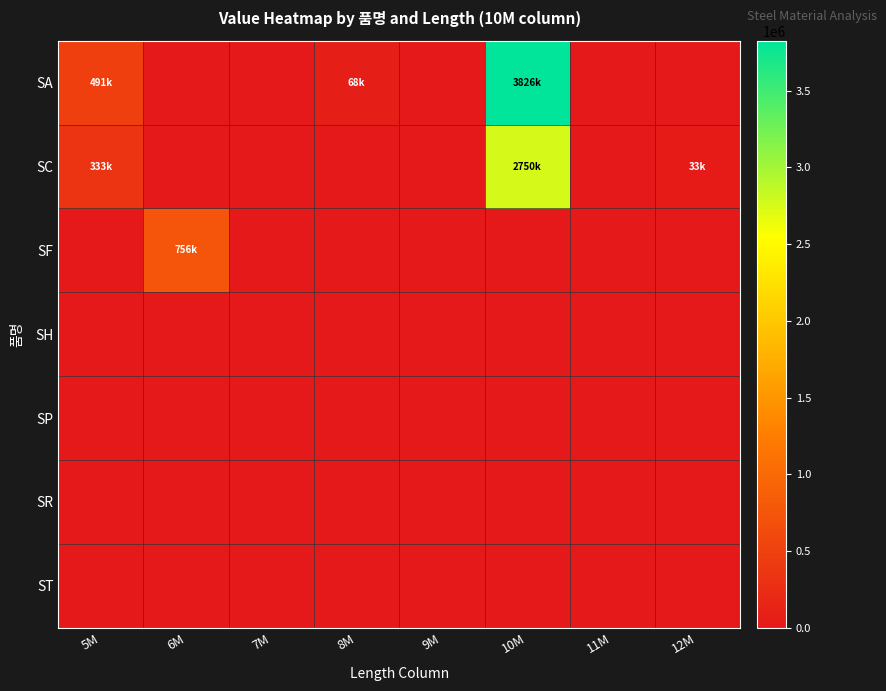

What is the spread (max minus min) of values at 8M?

68140